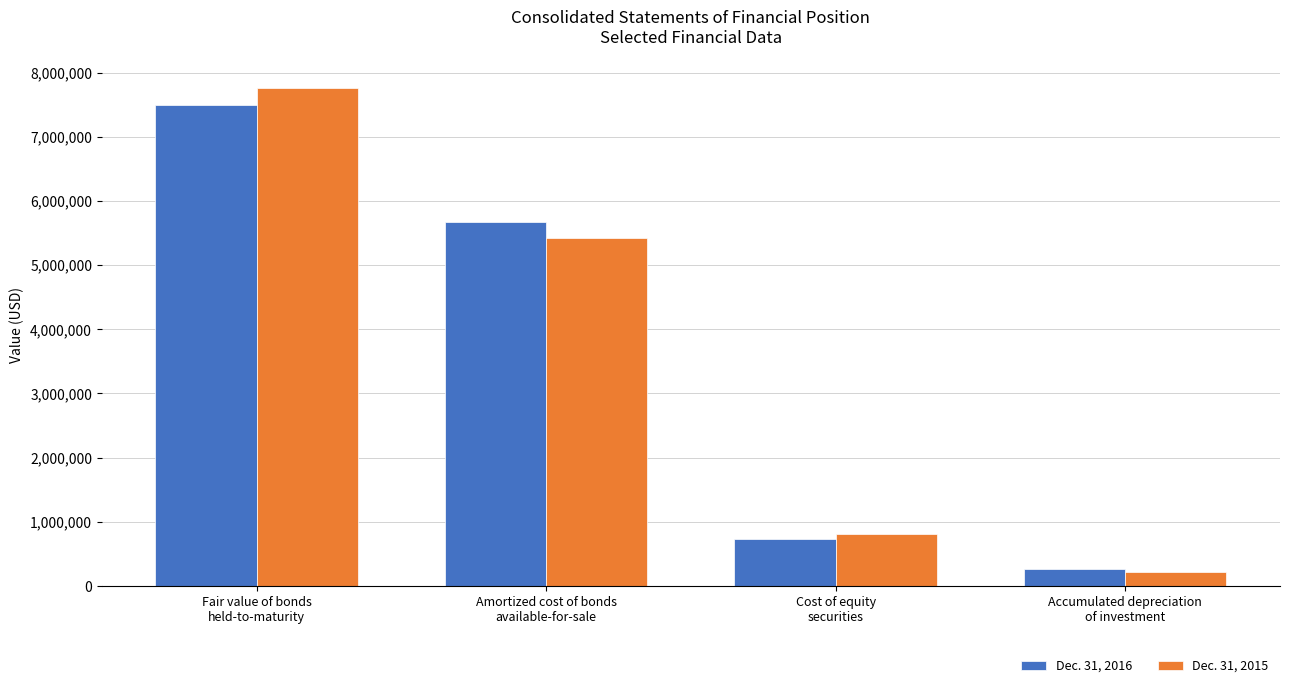

What is the sum of all Dec. 31, 2016 values?

14157687